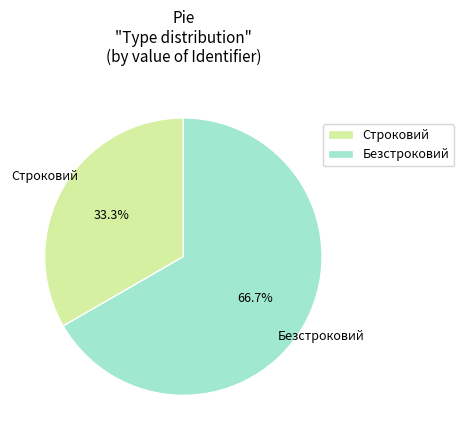

What percentage is NOT represented by Безстроковий?

33.3%